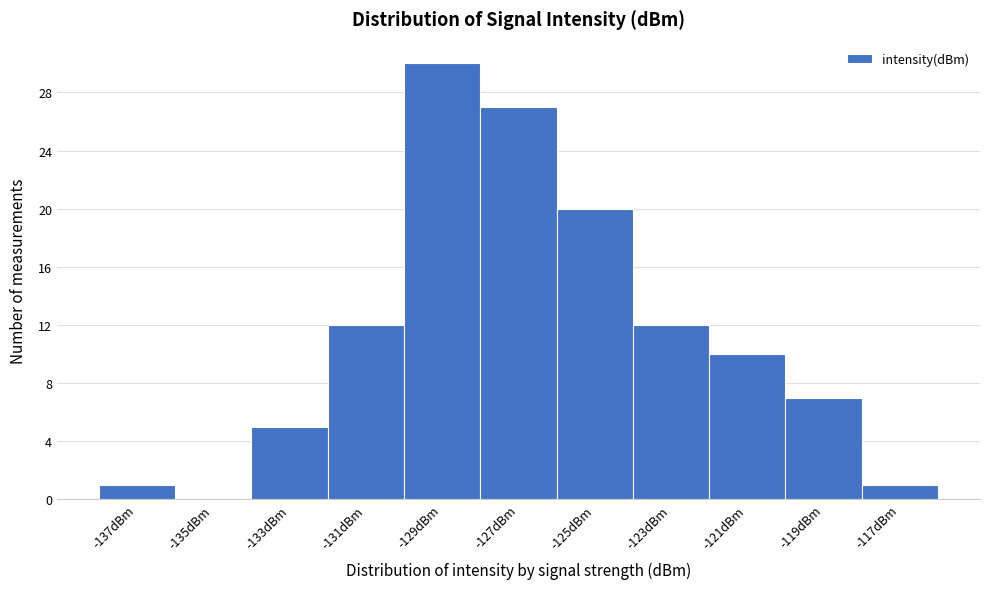

Reading left to right, extract all data points from this chart.

-137dBm=1	-135dBm=0	-133dBm=5	-131dBm=12	-129dBm=30	-127dBm=27	-125dBm=20	-123dBm=12	-121dBm=10	-119dBm=7	-117dBm=1